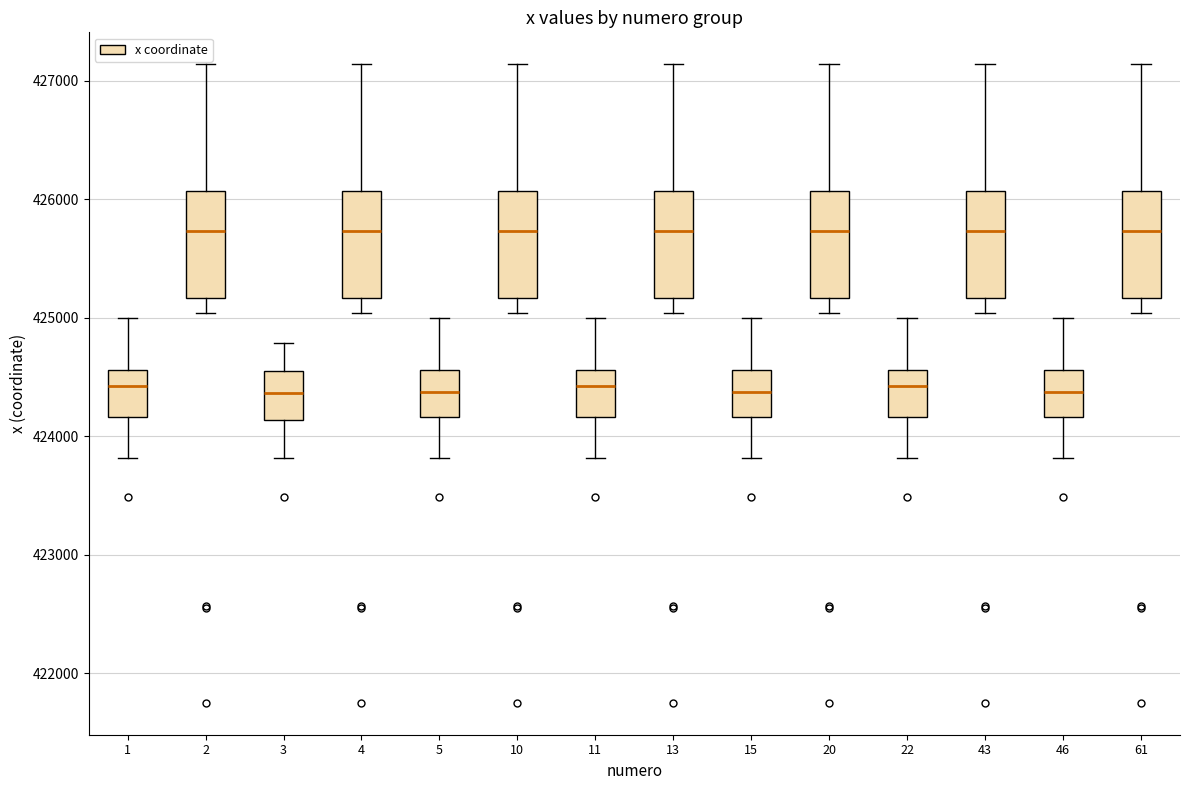

Where does the lower whisker of the box at x = 2 end on the y-axis? The values are not printed on the chart, so give them approximately, as read against the axis.

425000